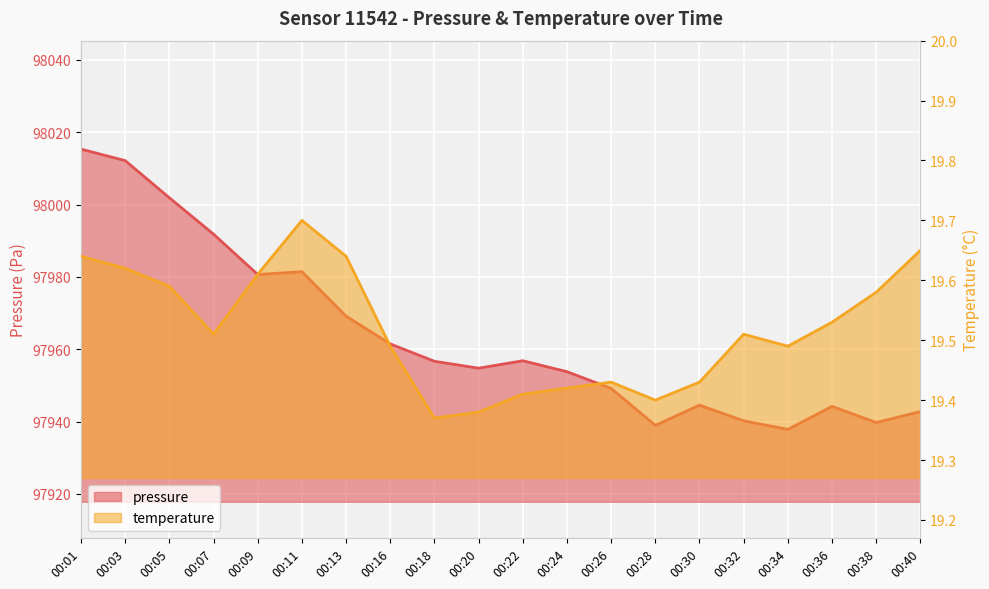

In pressure, how many points are lower than both neighbors (excluding endpoints)?

5